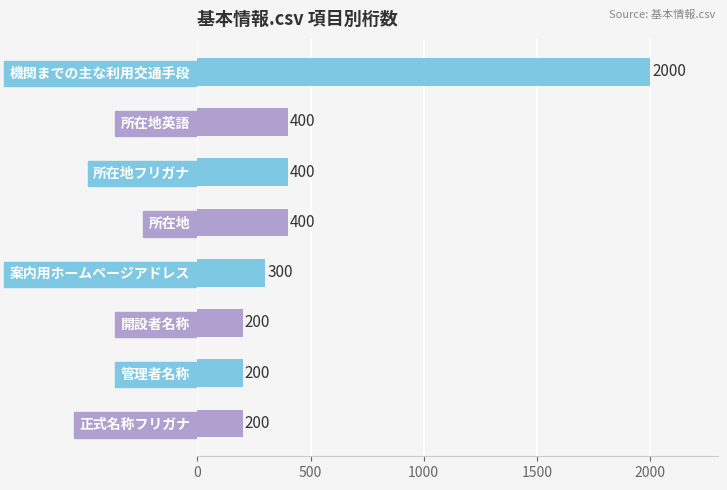

What is the minimum value shown in the chart?

200